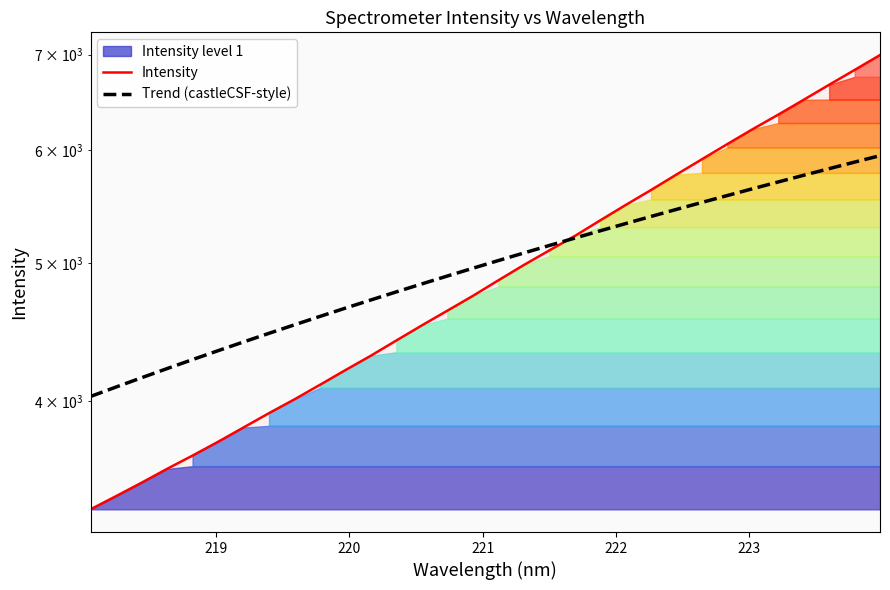

How many times do Intensity and Trend (castleCSF-style) cross each other?

1